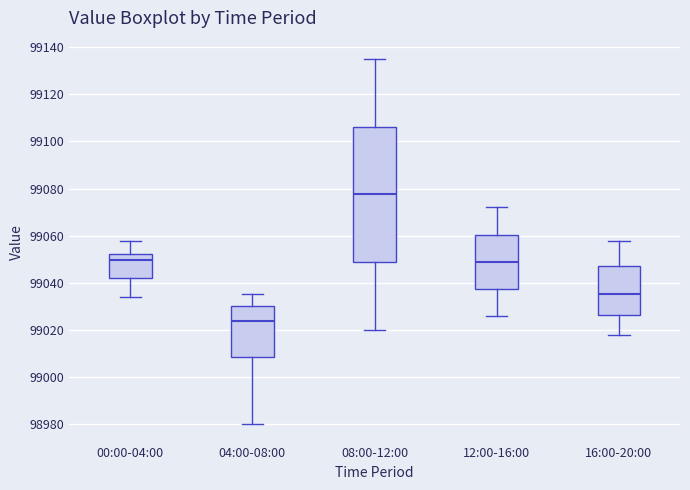

Which box has the highest median line?

08:00-12:00